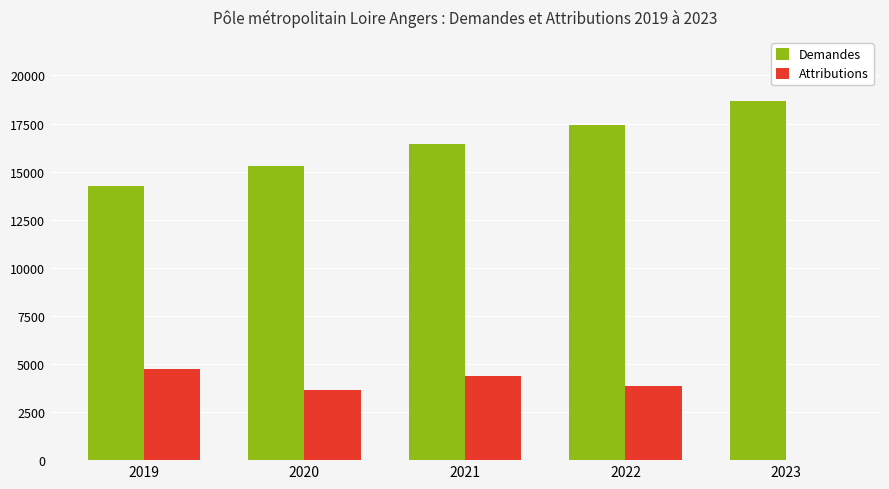

Are the bars horizontal?

No